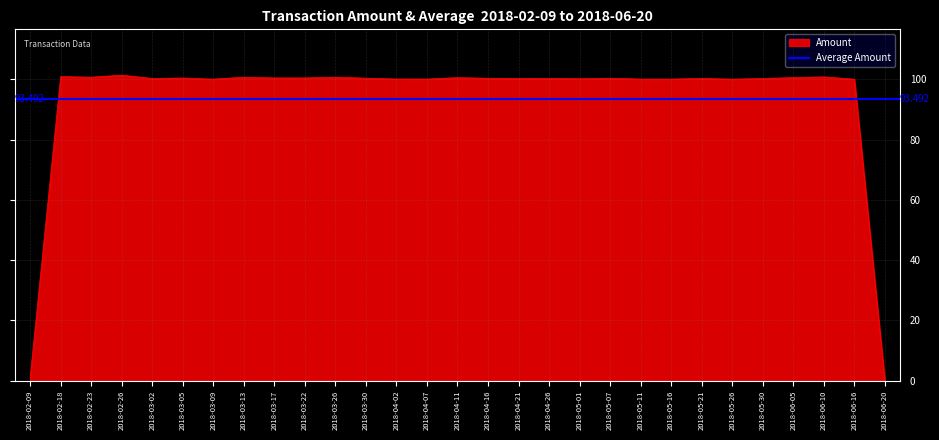

What is the approximate value at 2018-02-26?

101.4